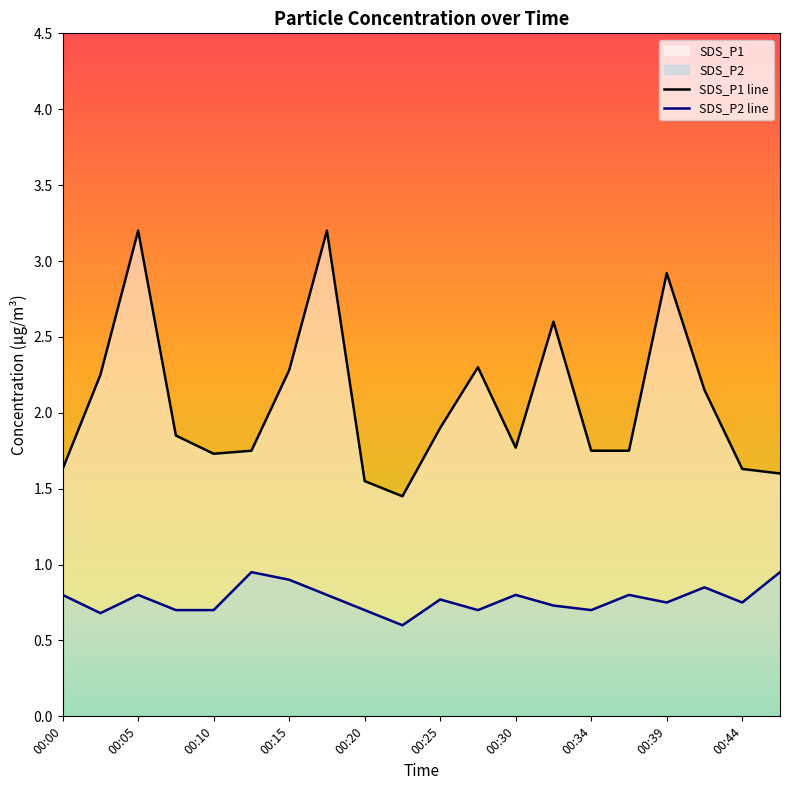

True or false: SDS_P2 and SDS_P1 cross at least once.

False